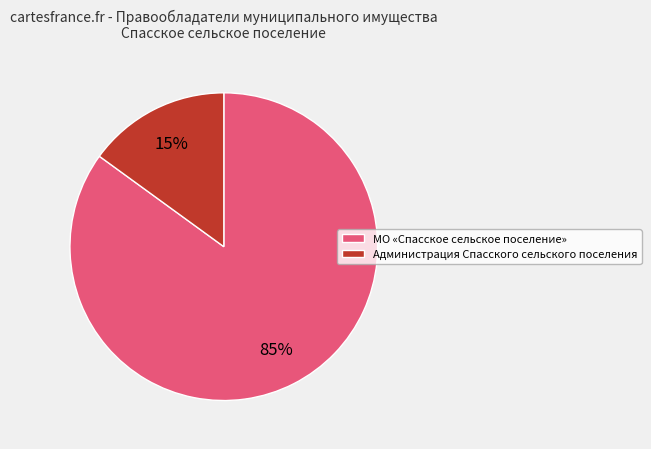

Which category accounts for the majority?

МО «Спасское сельское поселение»